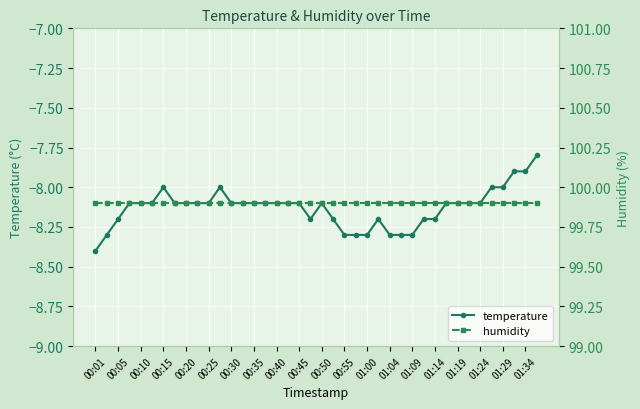

The value of temperature at 00:15 is -12.8. True or false?

False